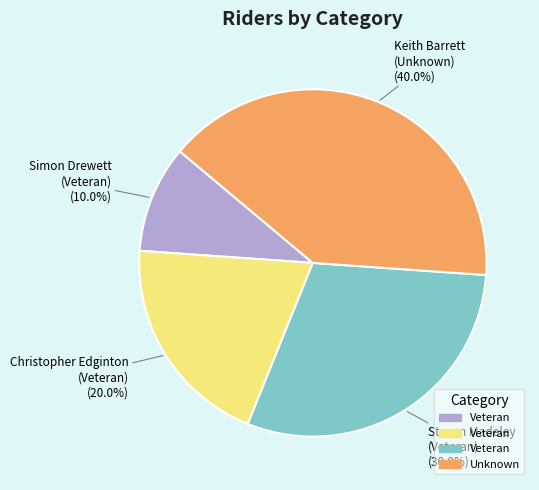

Does any single category account for the majority?

No